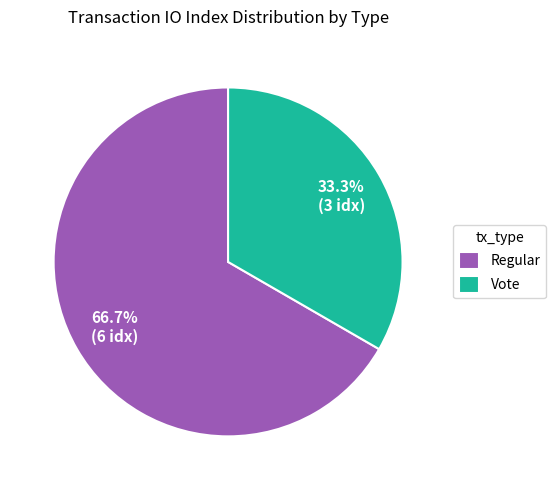

Rank the categories by value from highest to lowest.

Regular, Vote